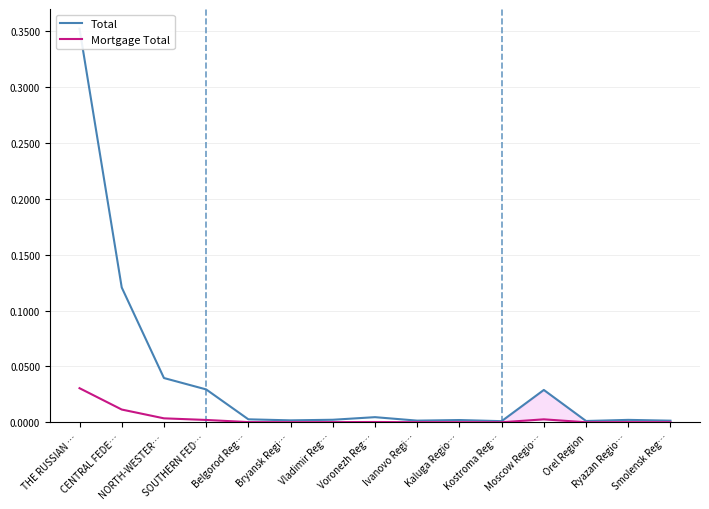

What is the label of the 7th point from the left?

Vladimir Reg…